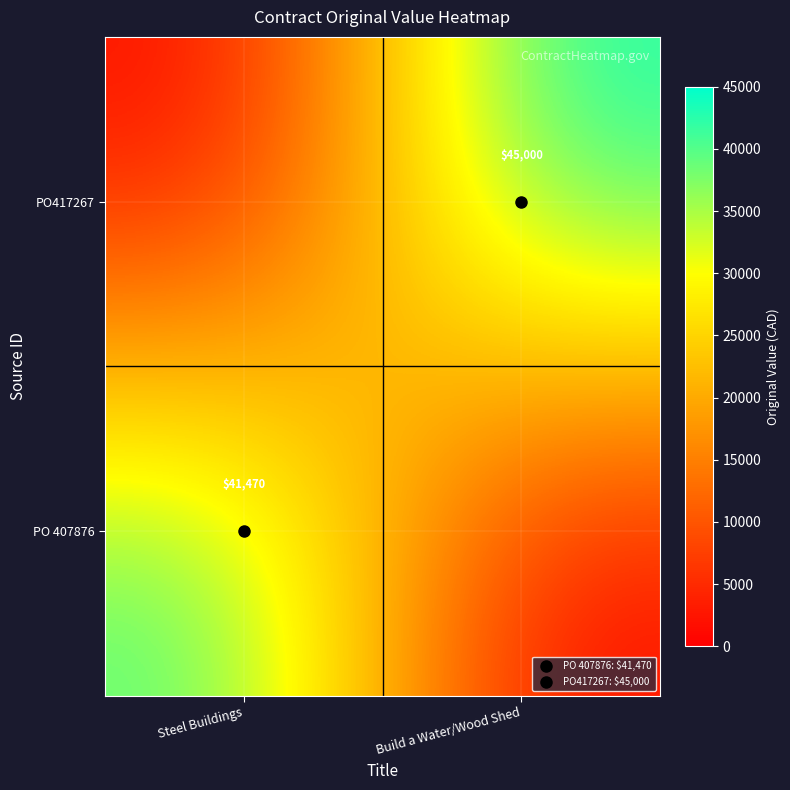

List the series in order of their peak value, highest first.

PO417267, PO 407876